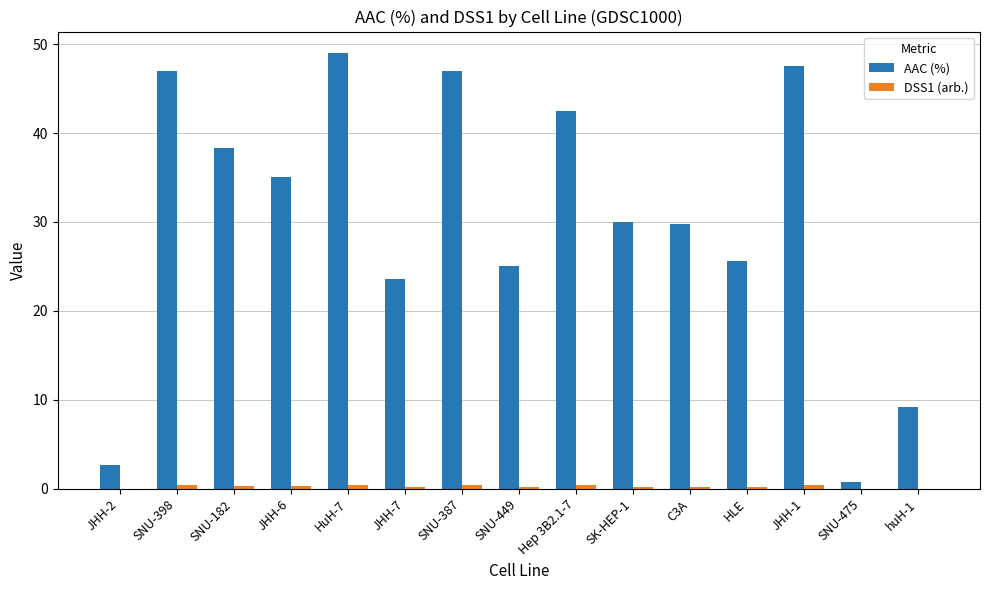

Are the bars horizontal?

No